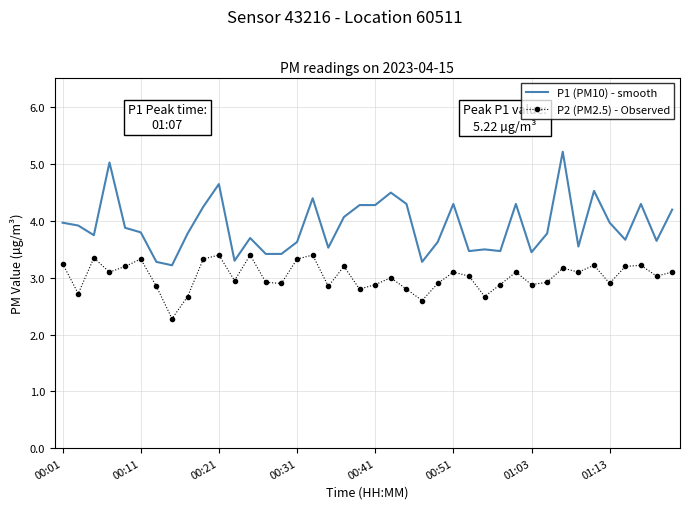

Rank the series by their average value, from lowest to highest.

P2 (PM2.5) - Observed, P1 (PM10) - smooth